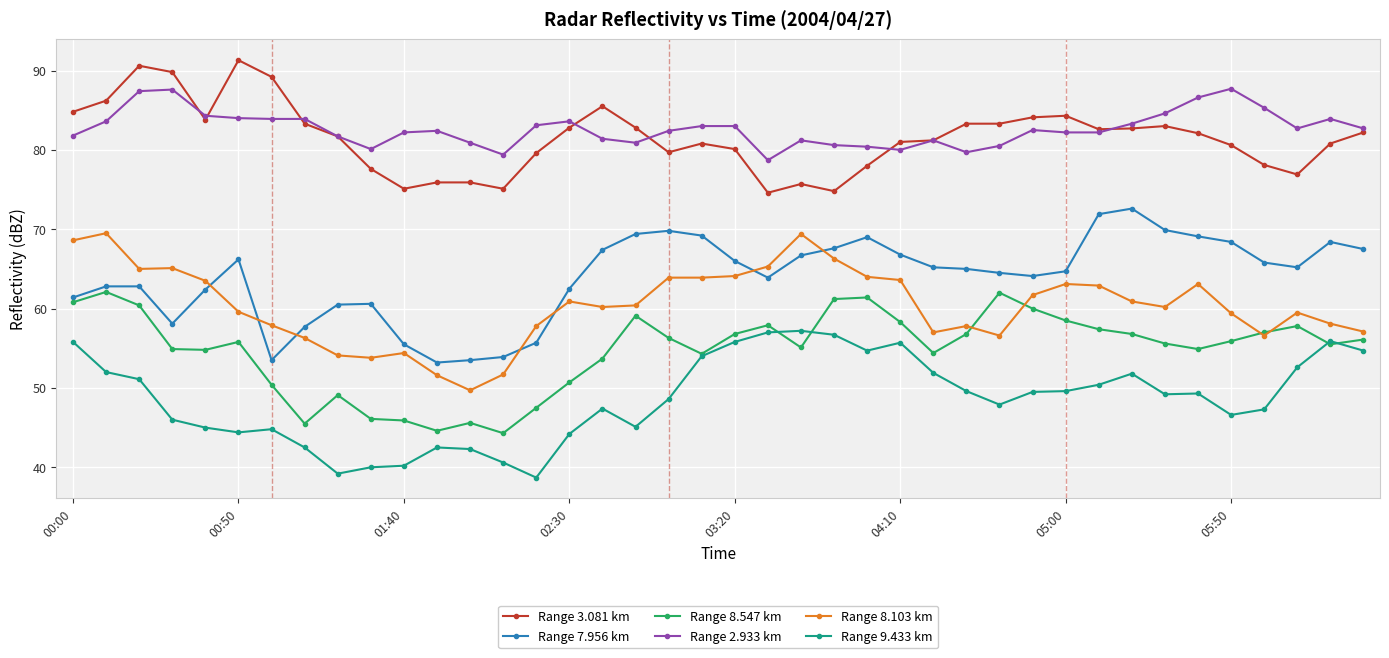

True or false: Range 8.547 km has more than 2 interior local peaks.

True